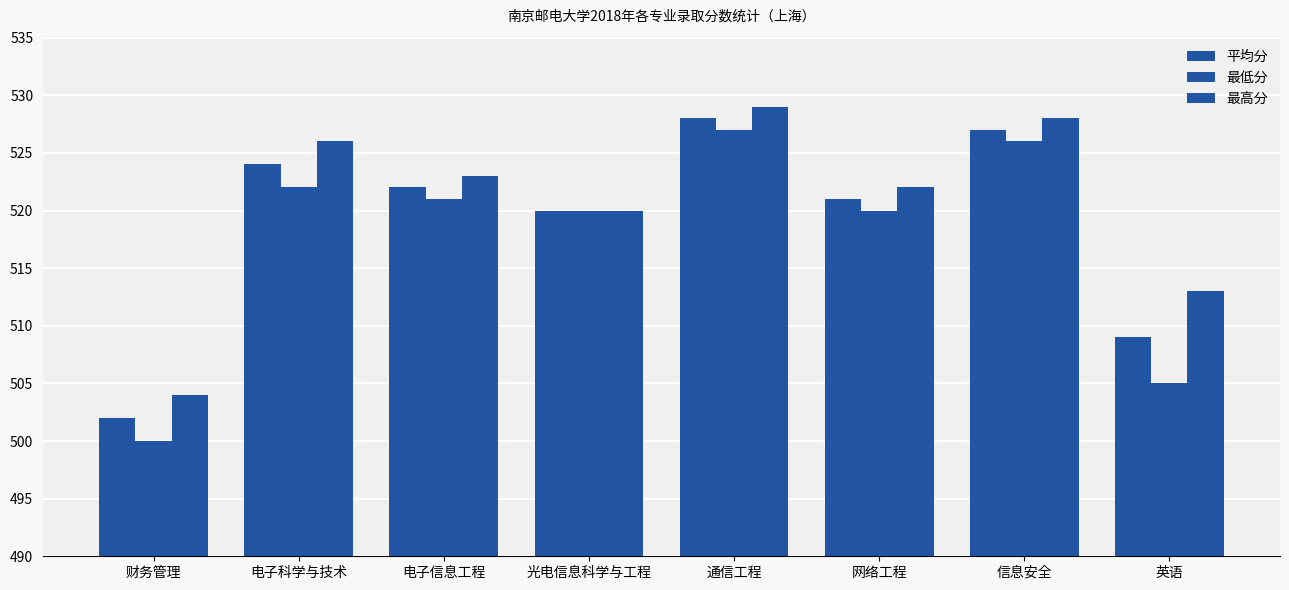

How many groups of bars are there?

8